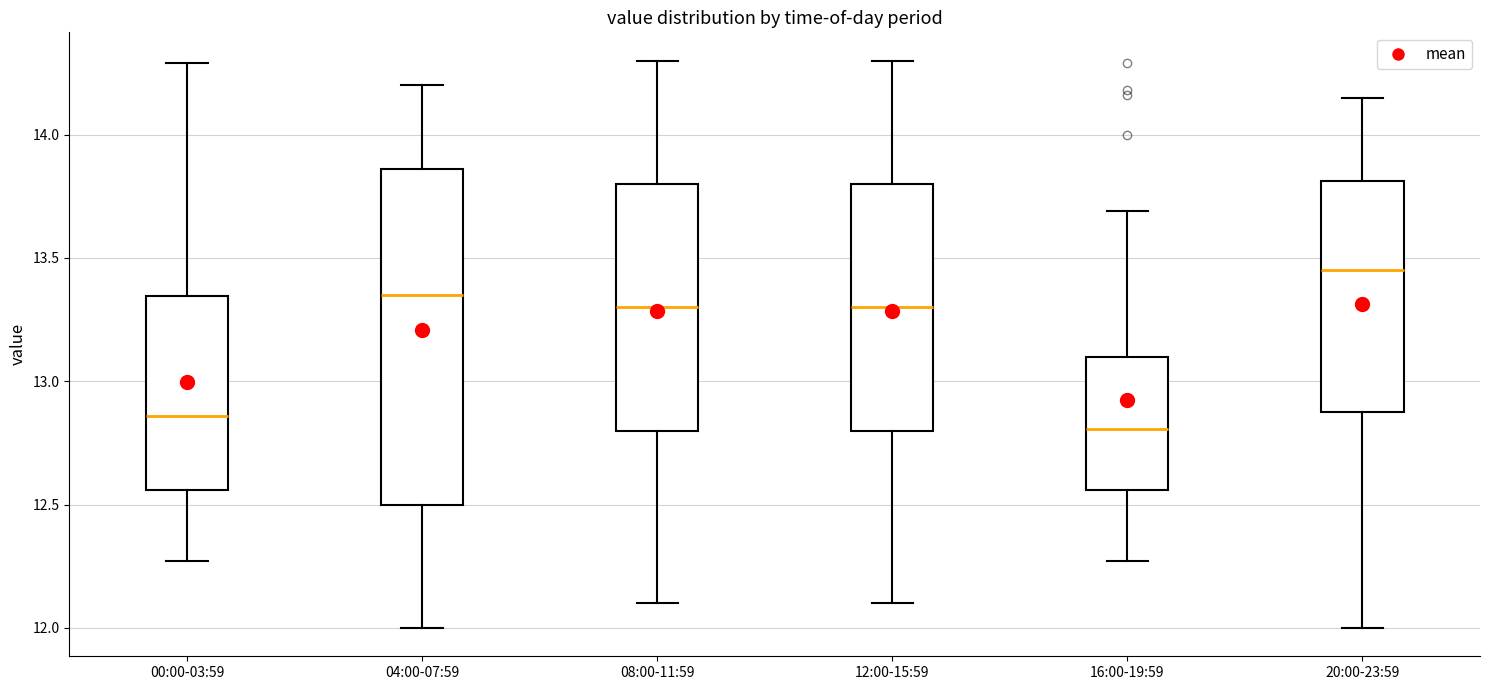

Which box is the tallest, from its lower edge to its upper edge?

04:00-07:59